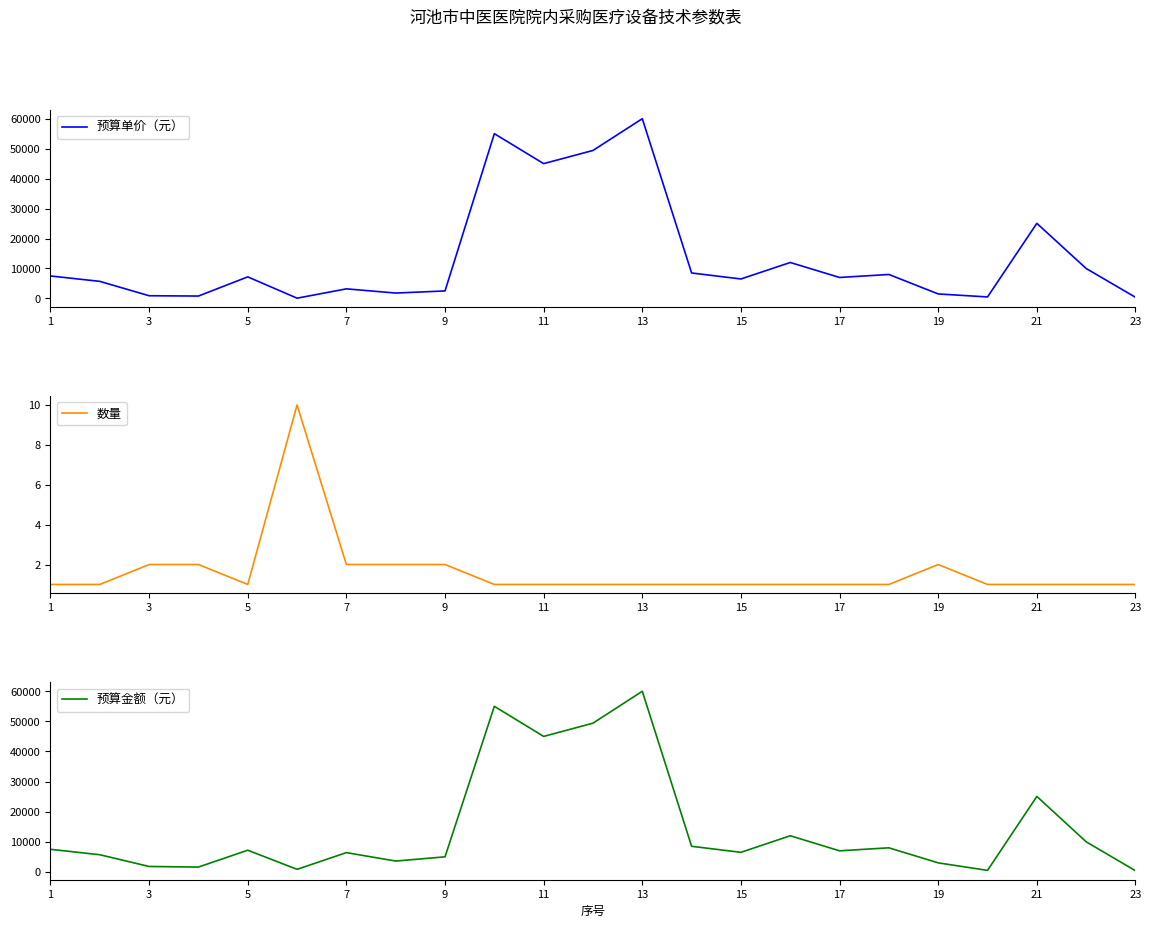

Reading left to right, transcribe all the data shown in this chart.

预算单价（元）: 7500	5700	900	800	7200	85	3200	1800	2500	55000	45000	49400	60000	8500	6500	12000	7000	8000	1500	500	25070	10000	380
数量: 1	1	2	2	1	10	2	2	2	1	1	1	1	1	1	1	1	1	2	1	1	1	1
预算金额（元）: 7500	5700	1800	1600	7200	850	6400	3600	5000	55000	45000	49400	60000	8500	6500	12000	7000	8000	3000	500	25070	10000	380